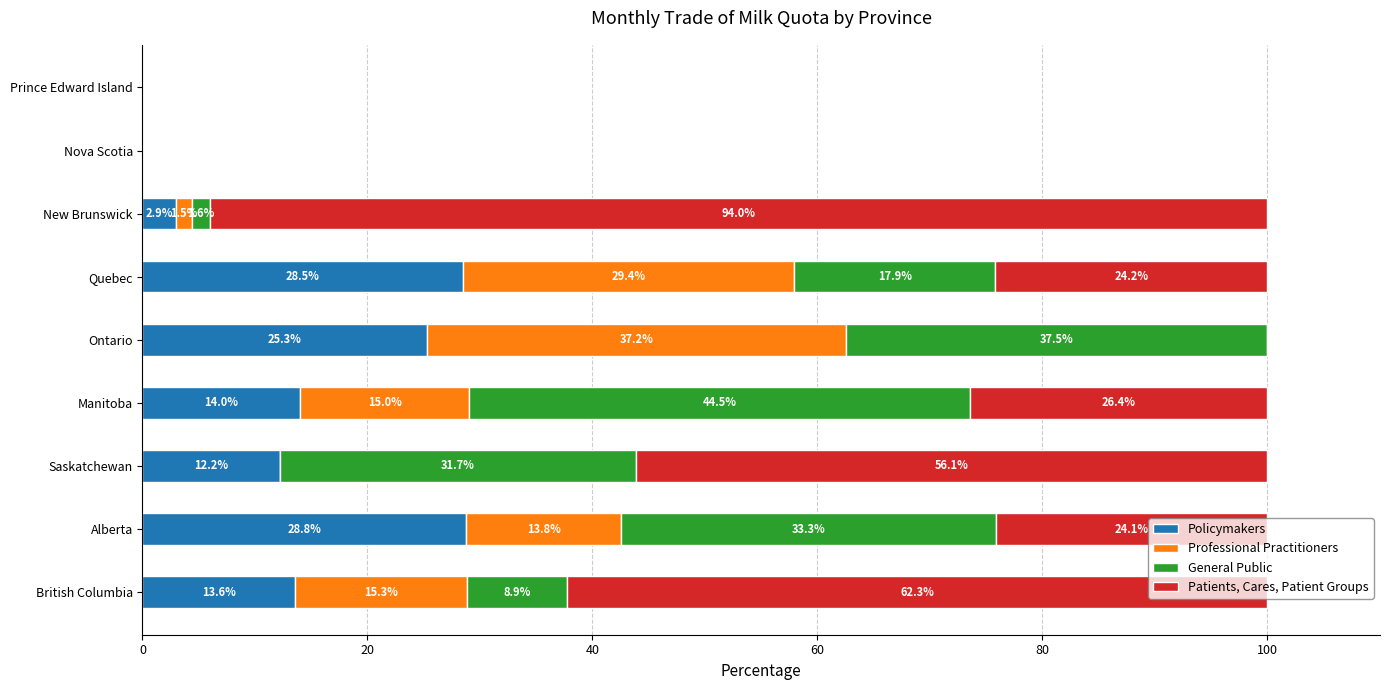

What is the total value across all series at Saskatchewan?

100.0